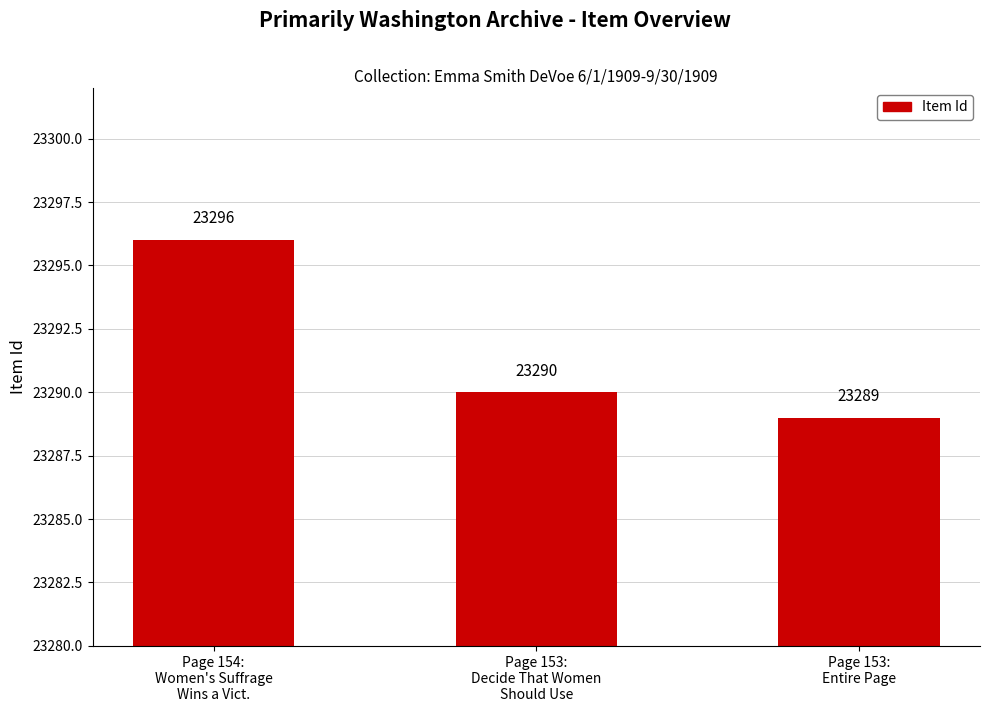

What is the value of the 1st bar from the left?

23296